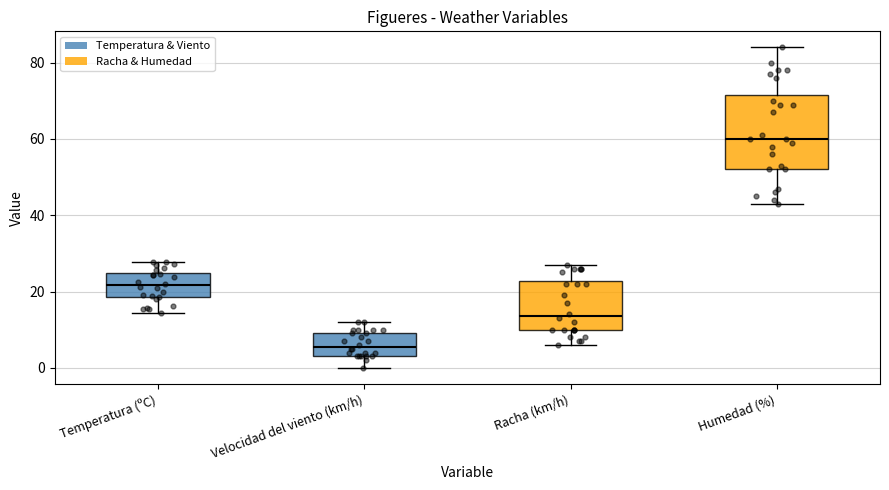

Comparing the boxes themselves (not the whiskers), which one is the tallest?

Humedad (%)